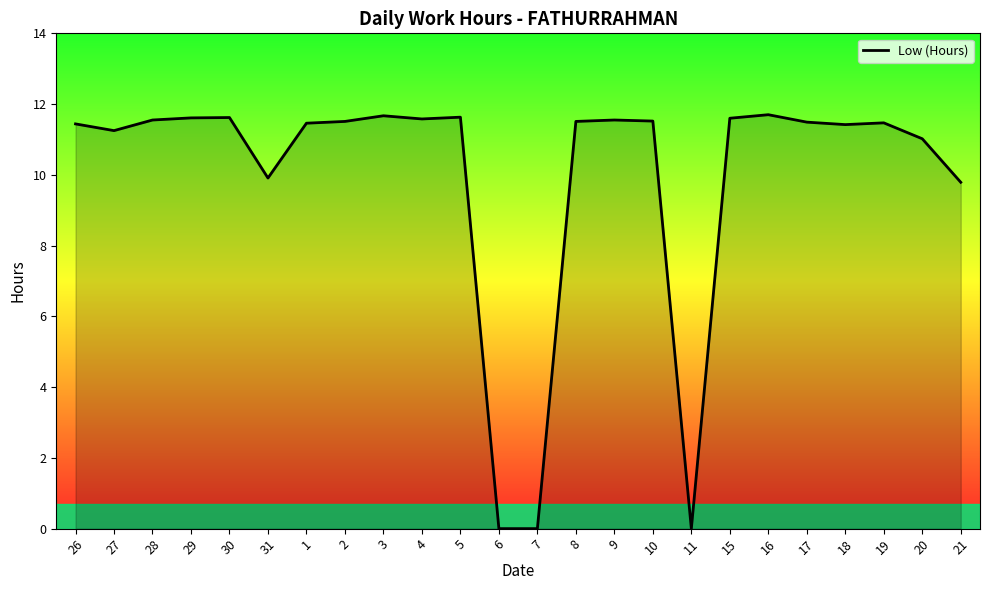

The chart shows a value of 7.5 at 1. True or false?

False